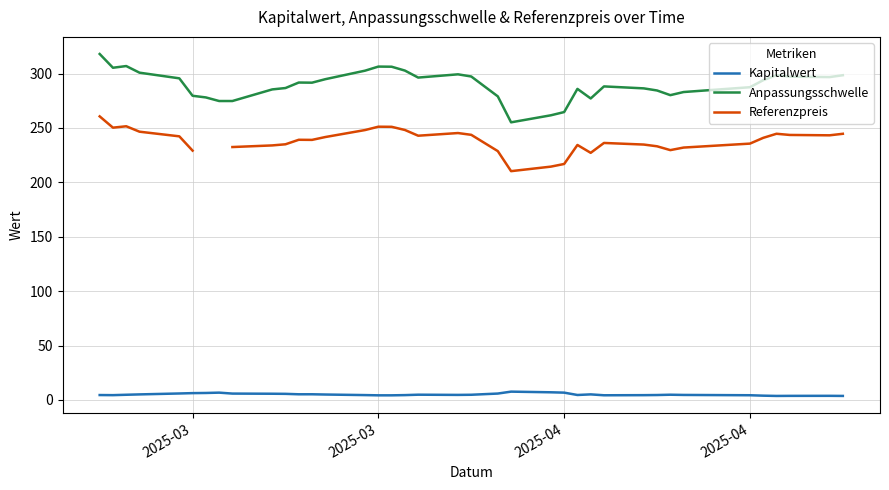

Where is the first local minimum for Kapitalwert?

2025-03